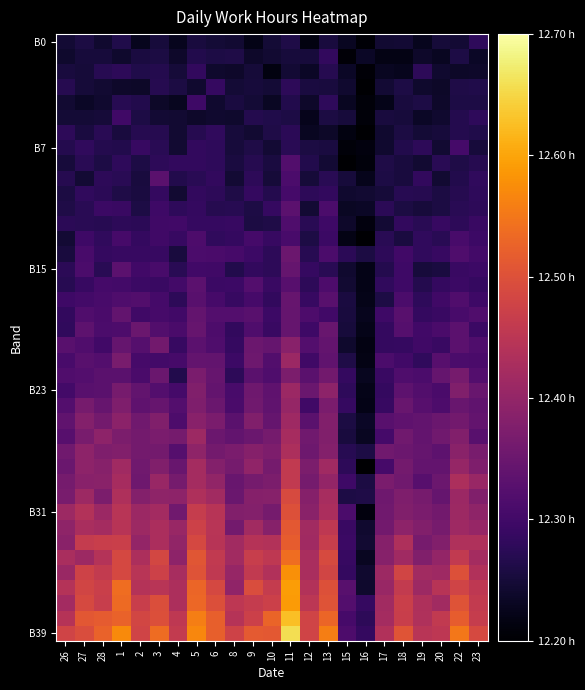

Which series has the largest total across all categories?

B39